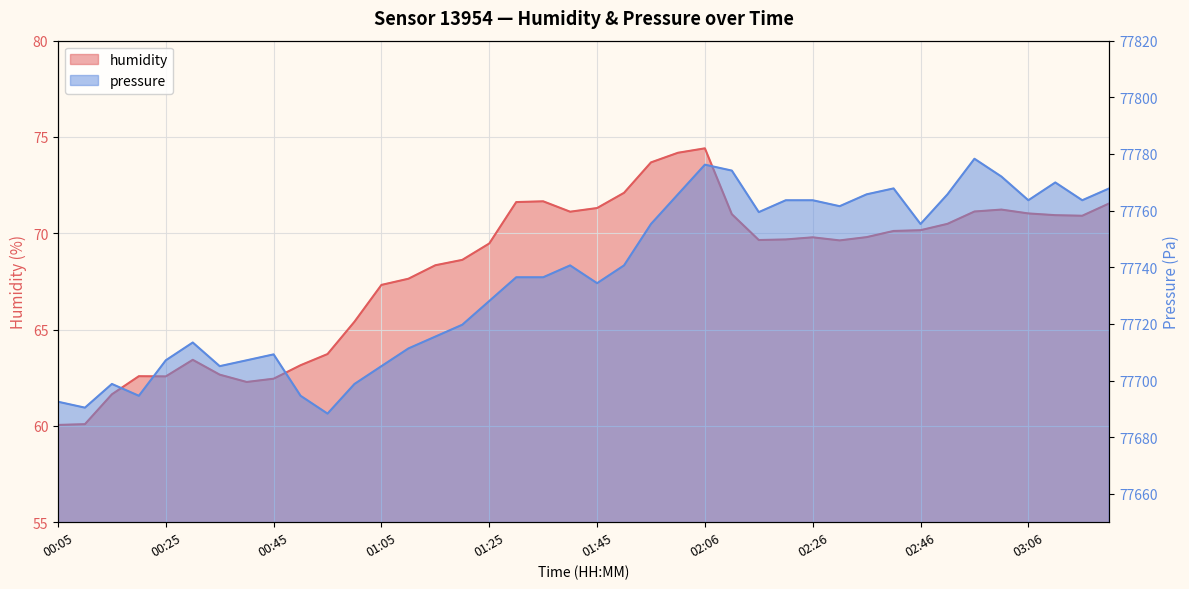

Reading left to right, what are all the values shown in this chart?

humidity: 60.0	60.1	61.6	62.6	62.6	63.4	62.7	62.3	62.5	63.1	63.7	65.4	67.3	67.6	68.3	68.6	69.5	71.6	71.7	71.1	71.3	72.1	73.7	74.2	74.4	71.0	69.7	69.7	69.8	69.6	69.8	70.1	70.2	70.5	71.1	71.2	71.0	70.9	70.9	71.5
pressure: 77692.5	77690.4	77698.8	77694.6	77707.2	77713.4	77705.1	77707.2	77709.2	77694.6	77688.3	77698.8	77705.1	77711.3	77715.5	77719.7	77728.1	77736.5	77736.5	77740.7	77734.4	77740.7	77755.3	77765.8	77776.2	77774.1	77759.5	77763.7	77763.7	77761.6	77765.8	77767.8	77755.3	77765.8	77778.3	77772.0	77763.7	77769.9	77763.7	77767.8